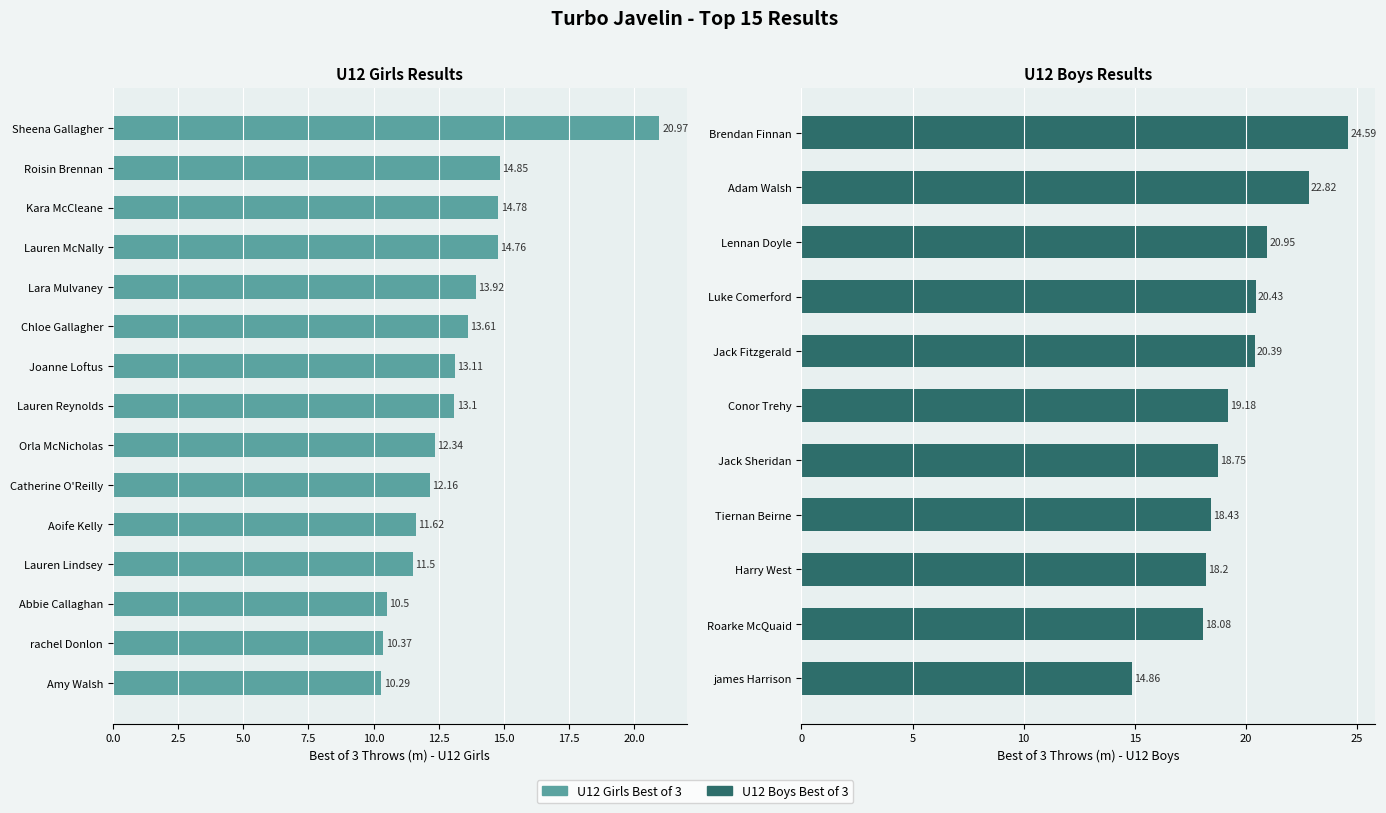

What position from the right is Orla McNicholas?

7